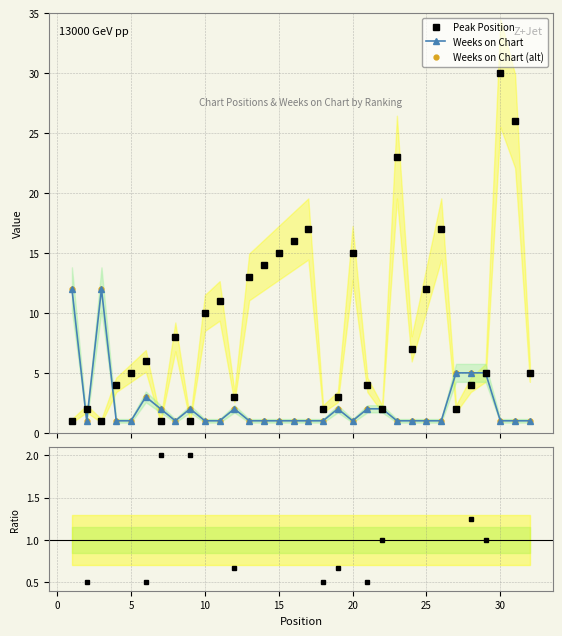

How many interior local peaks does the Weeks / Peak series have?

8